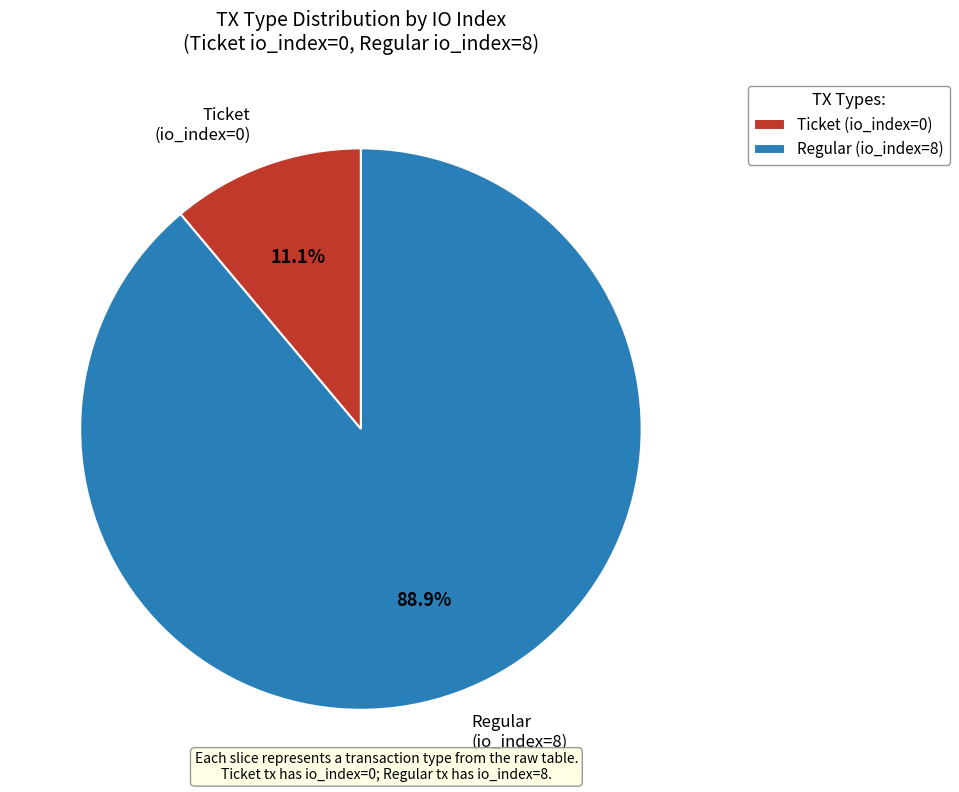

How many segments does this pie chart have?

2